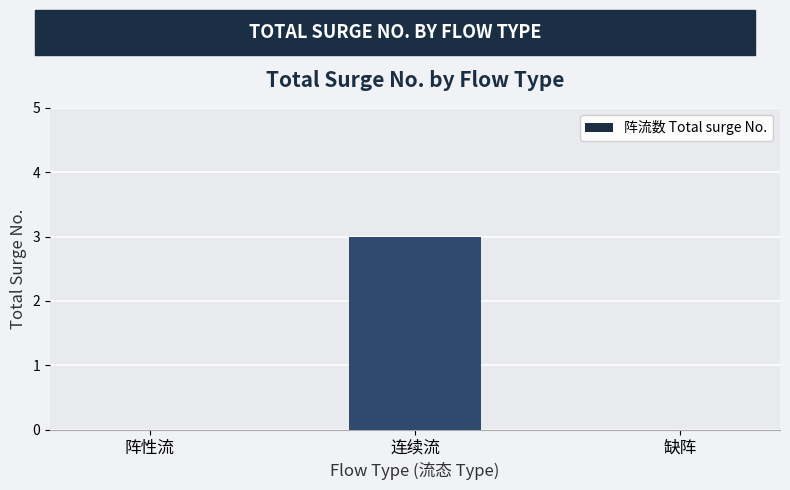

Between 缺阵 and 连续流, which is larger?

连续流